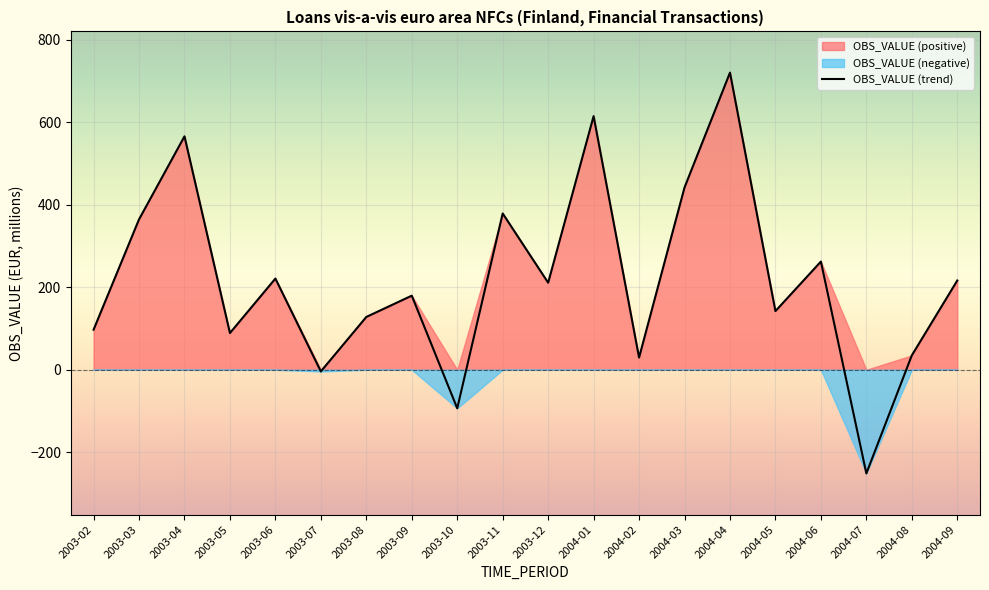

What is the change in value from 2003-12 to 2004-06?

+51.3